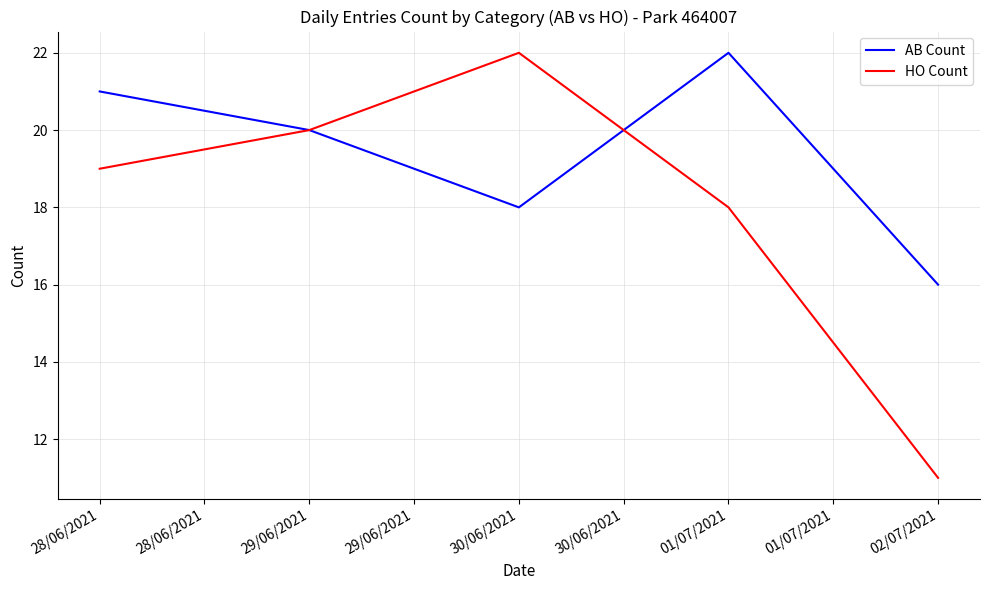

Reading right to left, transcribe all the data shown in this chart.

AB Count: 16	22	18	20	21
HO Count: 11	18	22	20	19